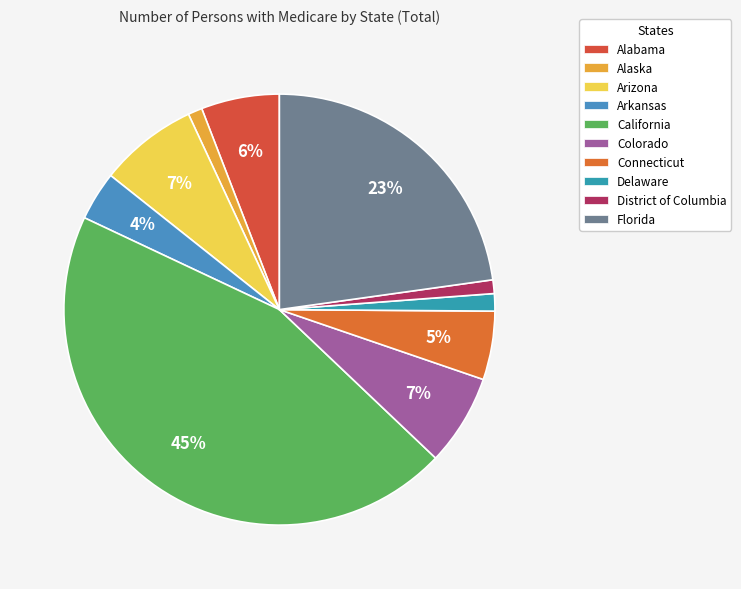

Count the number of slices in the pie.

10